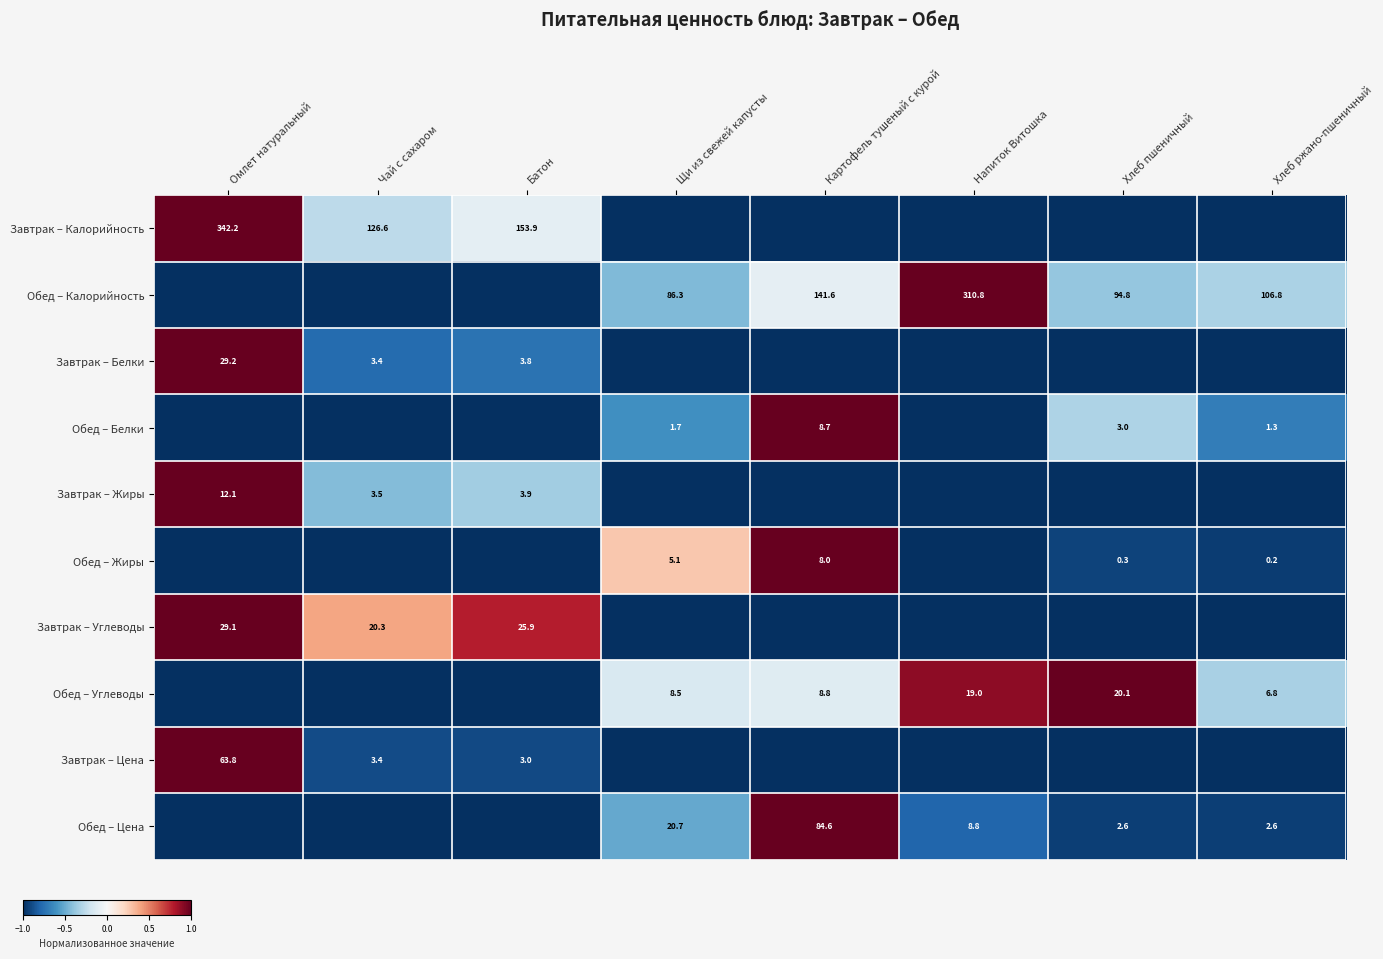

The Завтрак – Калорийность series shows 126.6 at Чай с сахаром. True or false?

True